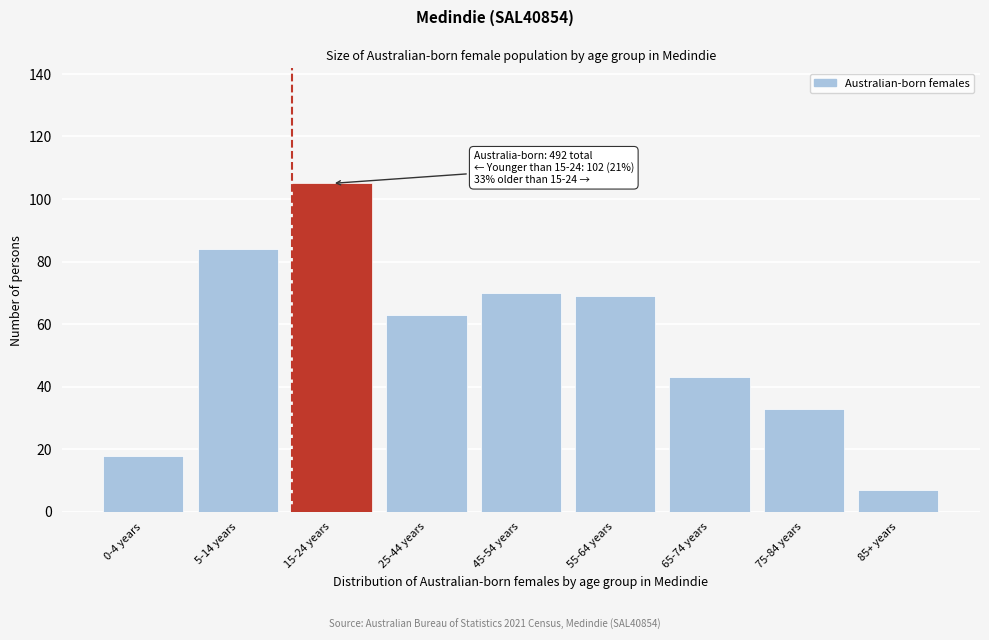

Reading left to right, extract all data points from this chart.

18	84	105	63	70	69	43	33	7